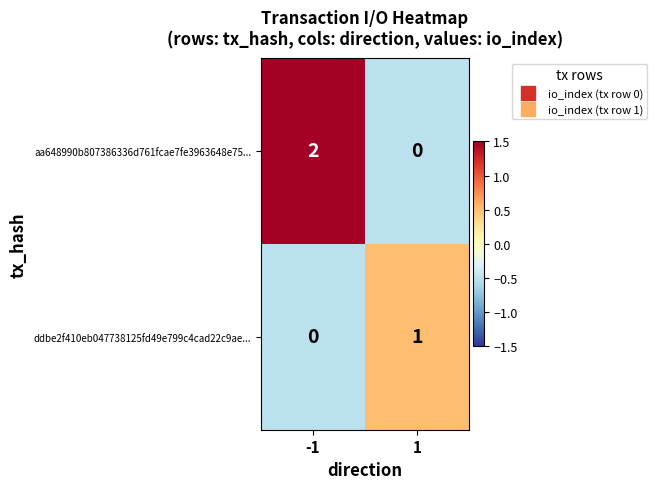

Which series has the largest range (max minus min)?

aa648990b807386336d761fcae7fe3963648e75...